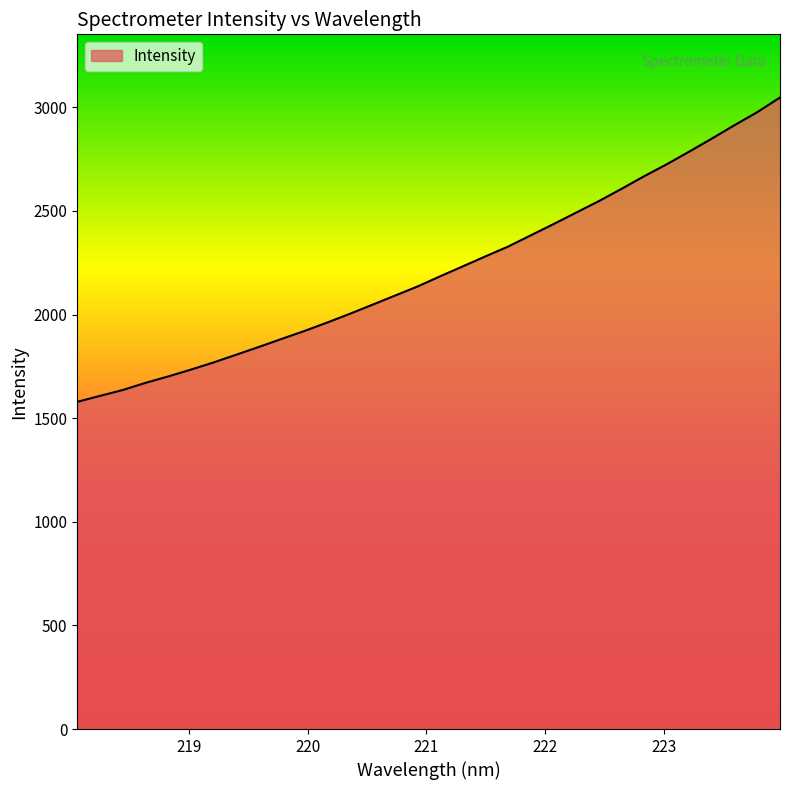

What is the maximum value shown in the chart?

3047.7